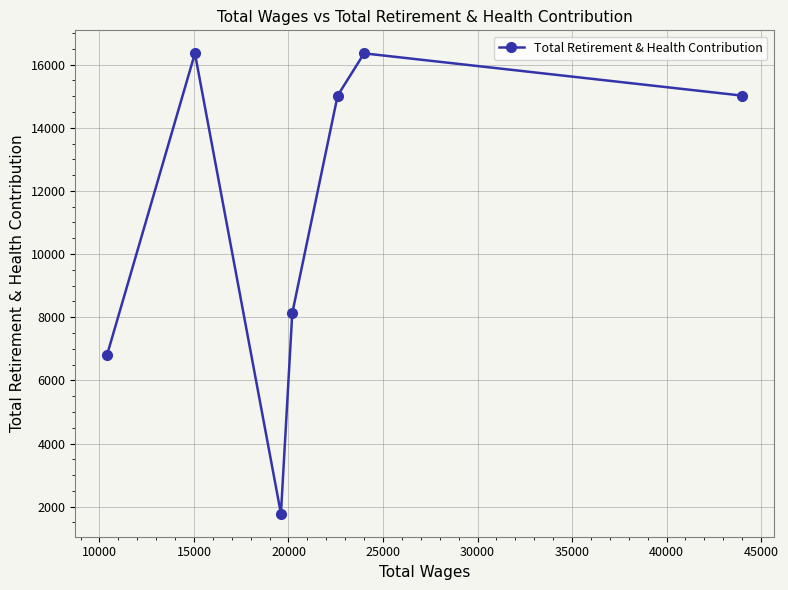

What is the smallest value displayed?

1778